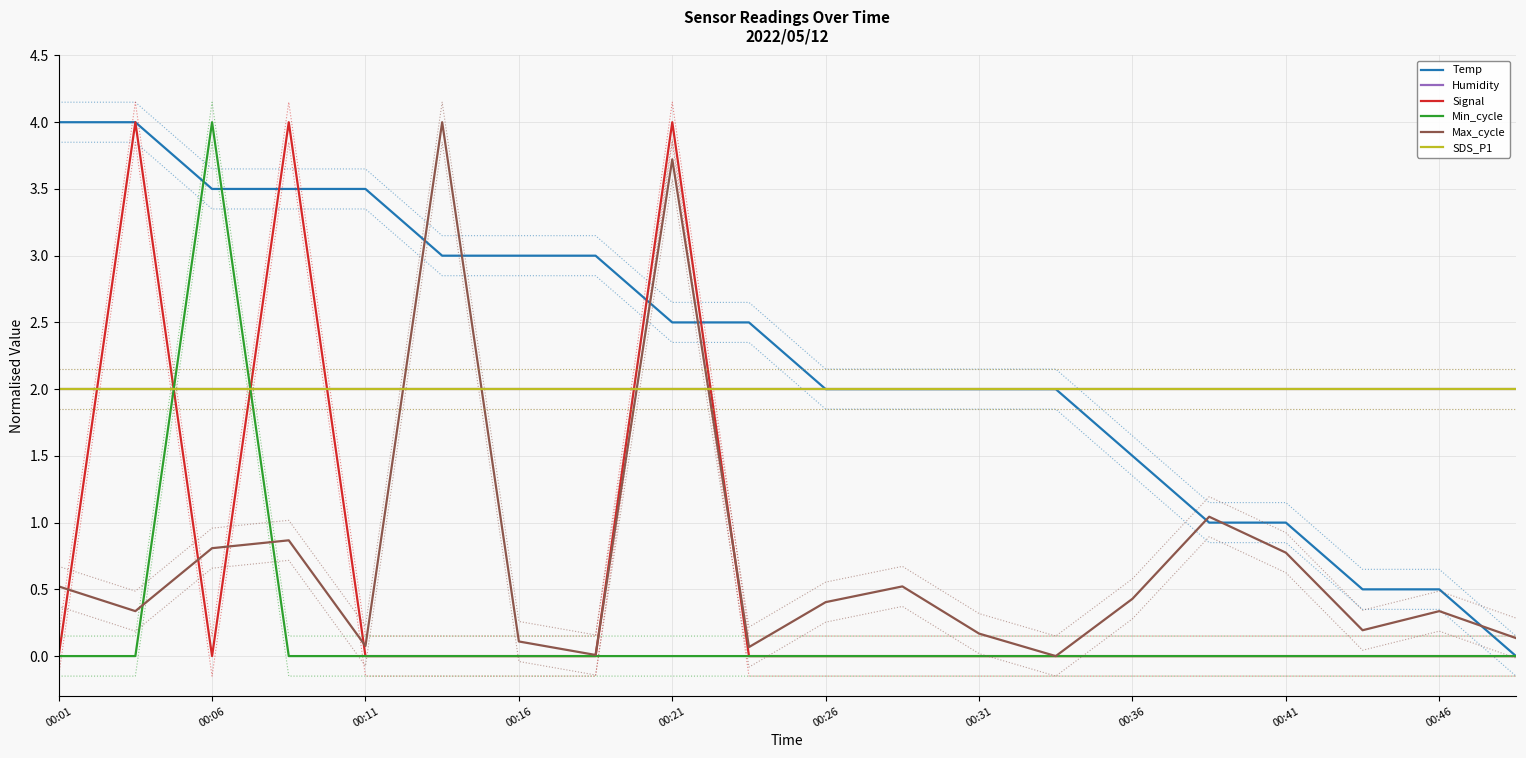

Which category has the lowest value in the Min_cycle series?

00:01